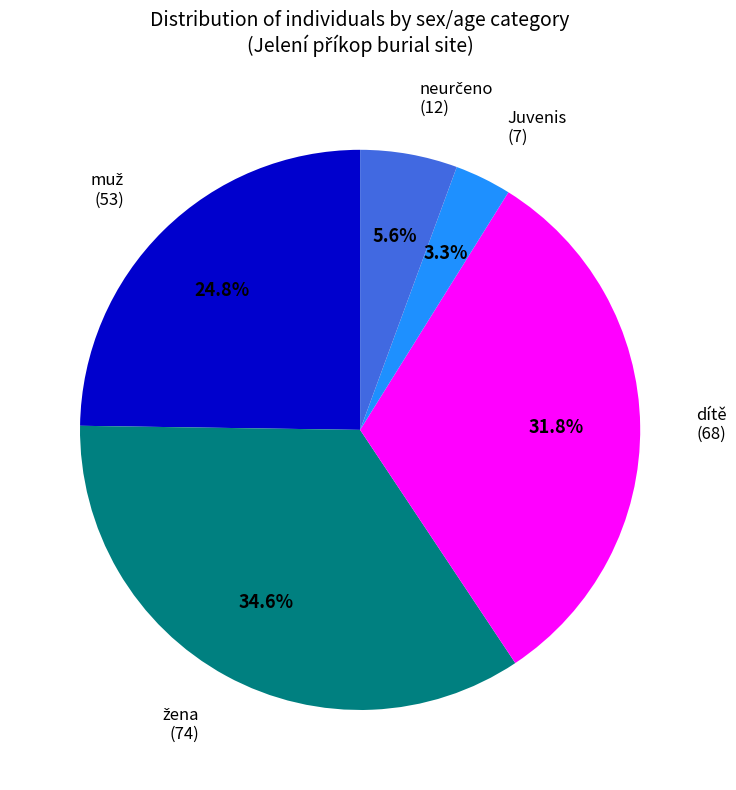

Which slice is the smallest?

Juvenis